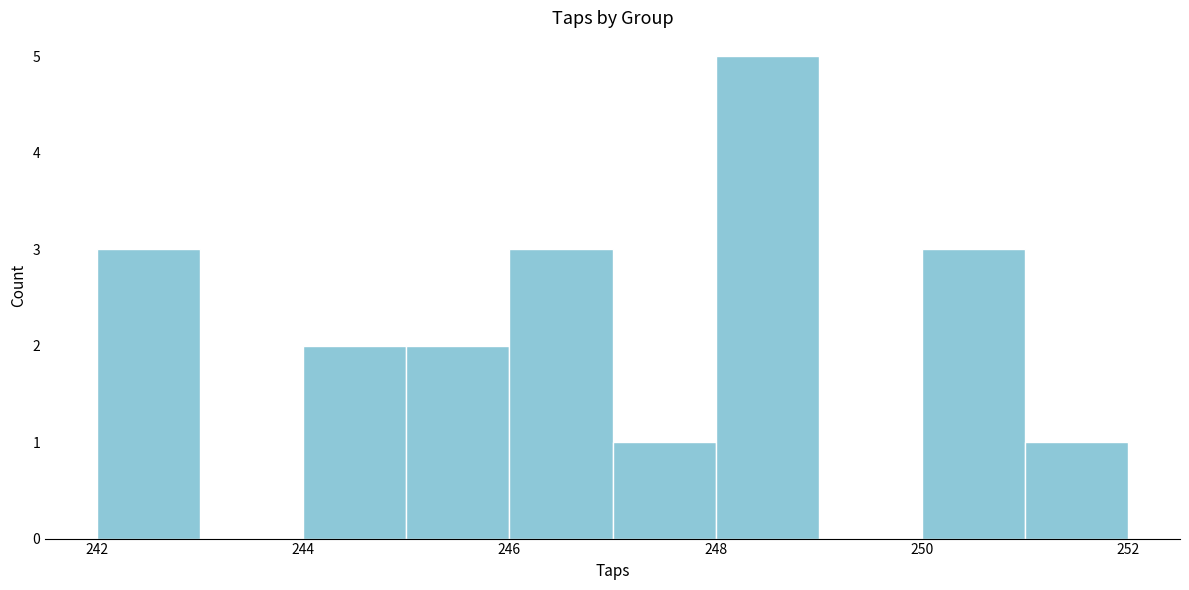

Which range on the x-axis has the tallest bar?

248 to 249